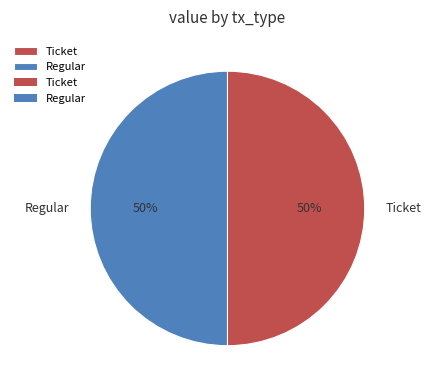

To the nearest percent, what percentage of the pie is Ticket?

50%